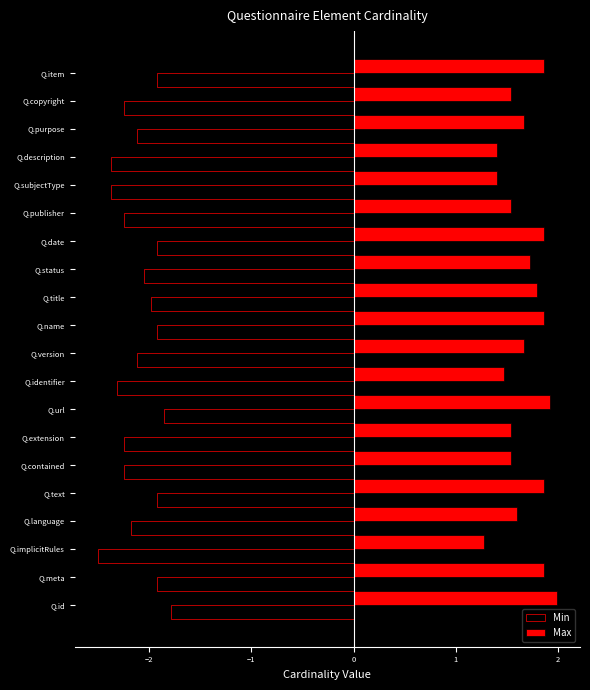

Are the bars grouped side by side (vs. stacked)?

Yes